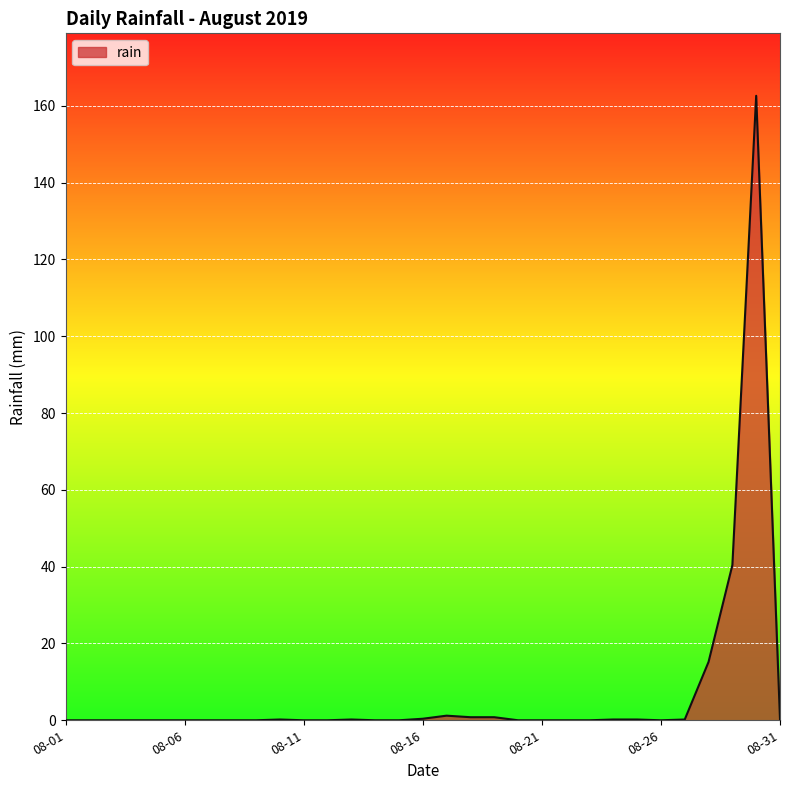

What is the difference between the maximum and minimum values?

162.6